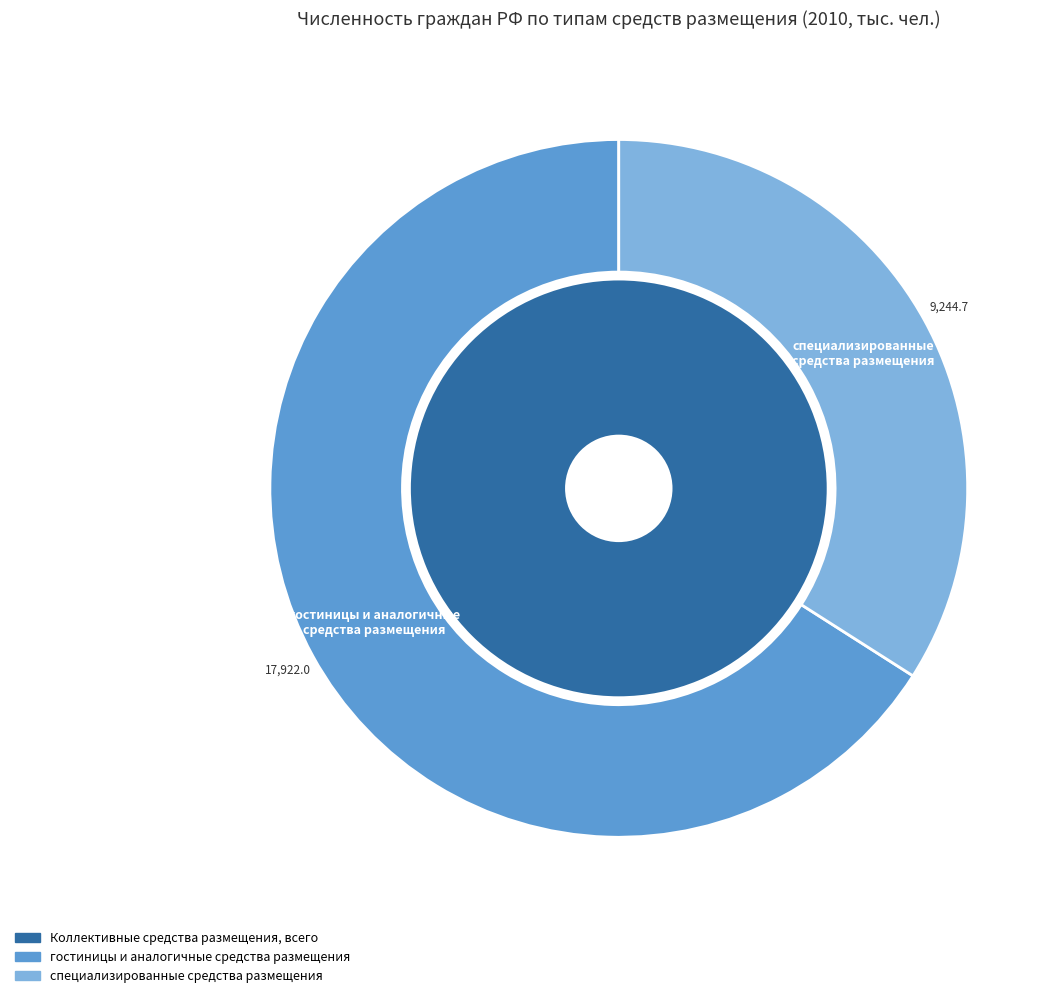

What is the smallest slice in the pie chart?

специализированные средства размещения